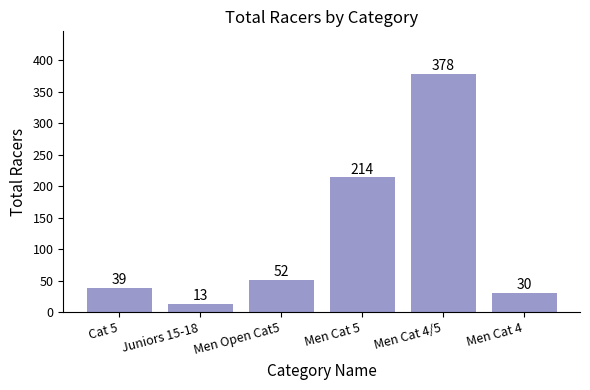

What is the value of the 5th bar from the left?

378